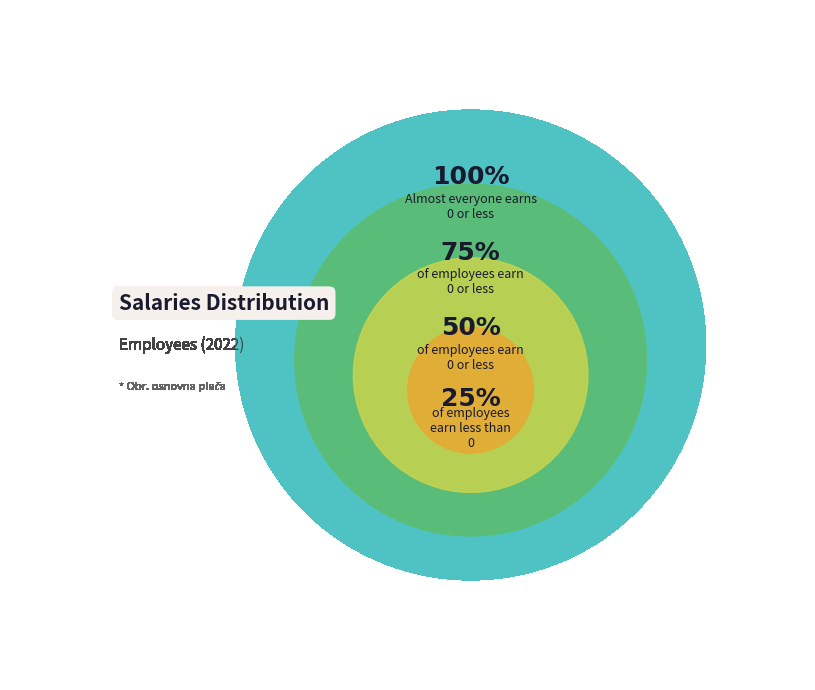

How many segments does this pie chart have?

4